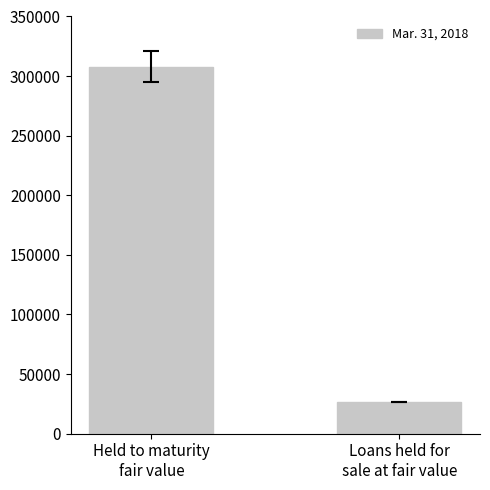

What is the change in value from Held to maturity
fair value to Loans held for
sale at fair value?

-281514